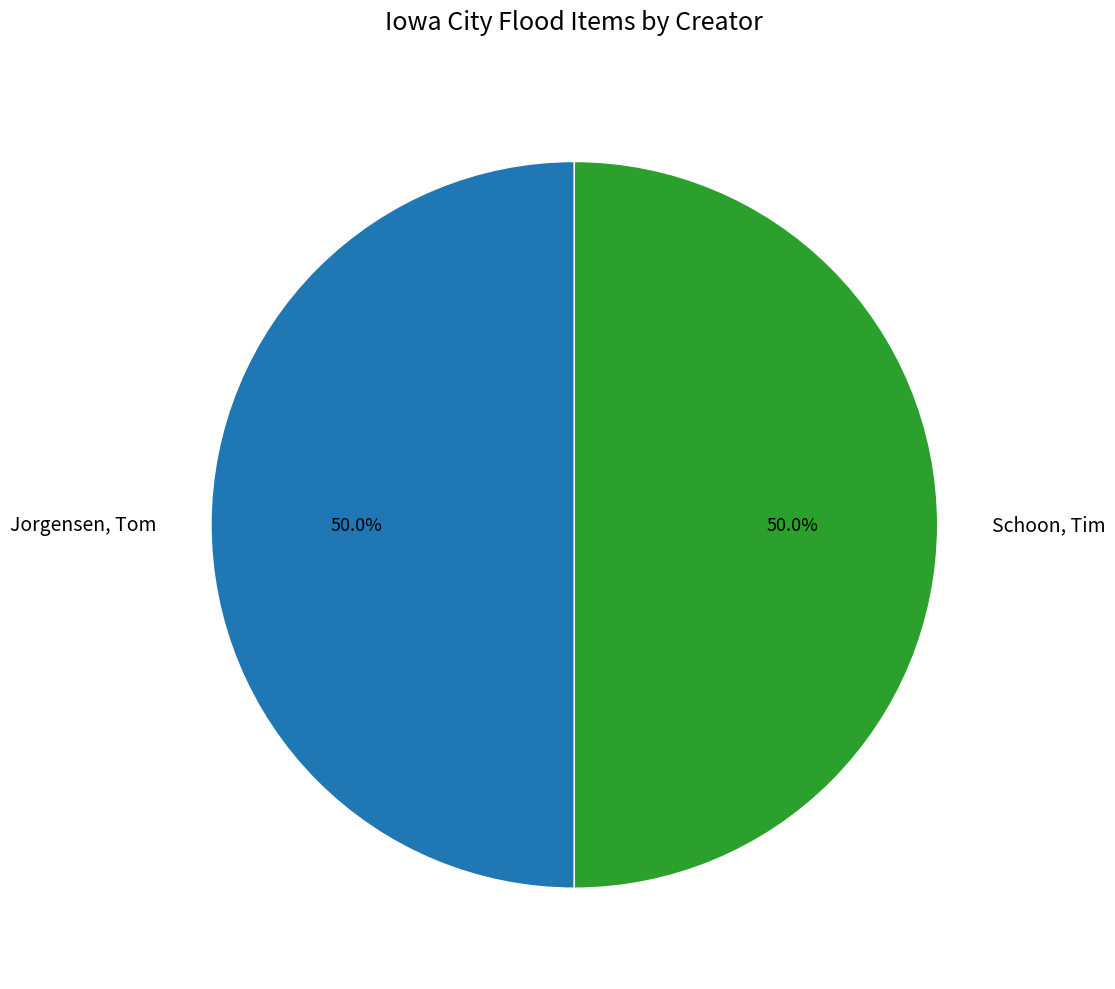

What is the ratio of the value at Schoon, Tim to the value at Jorgensen, Tom?

1.0